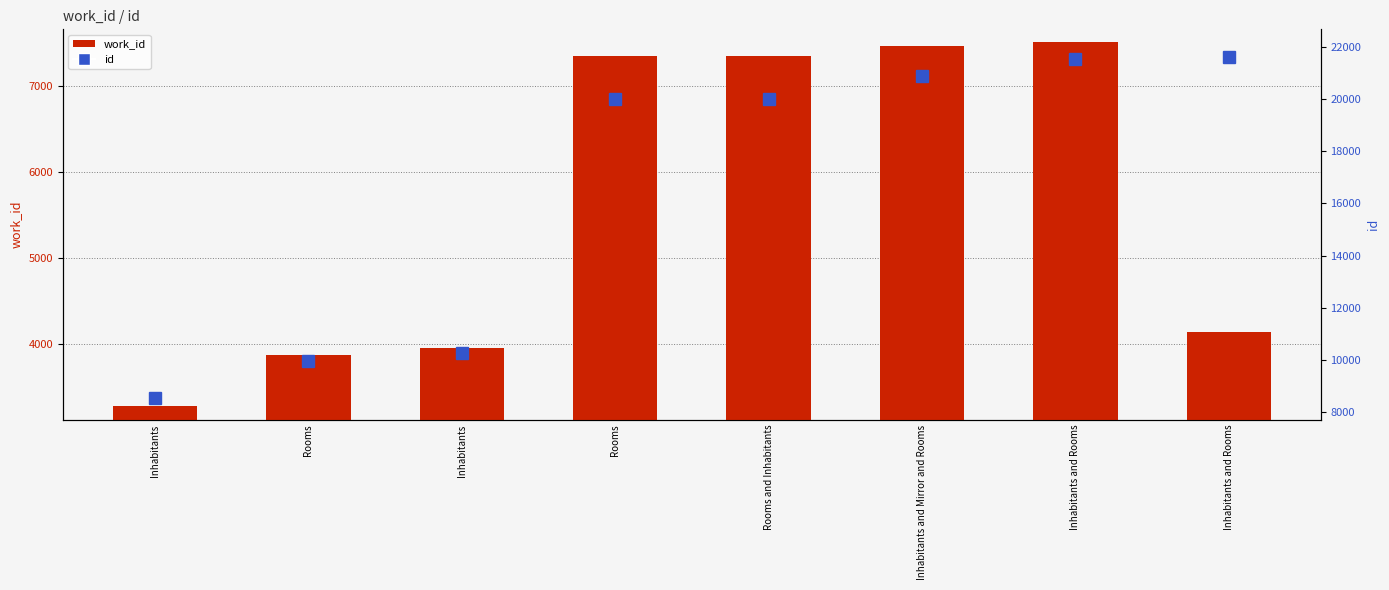

Which series has the largest total across all categories?

id